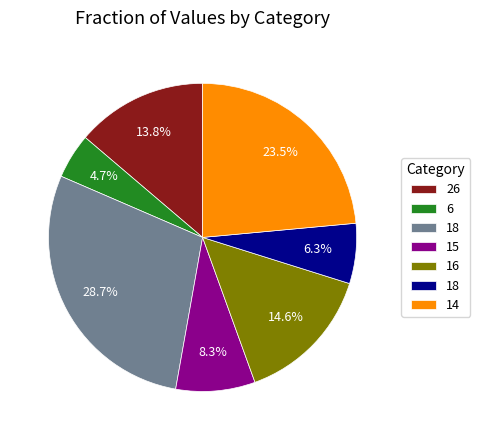

Does any single category account for the majority?

No